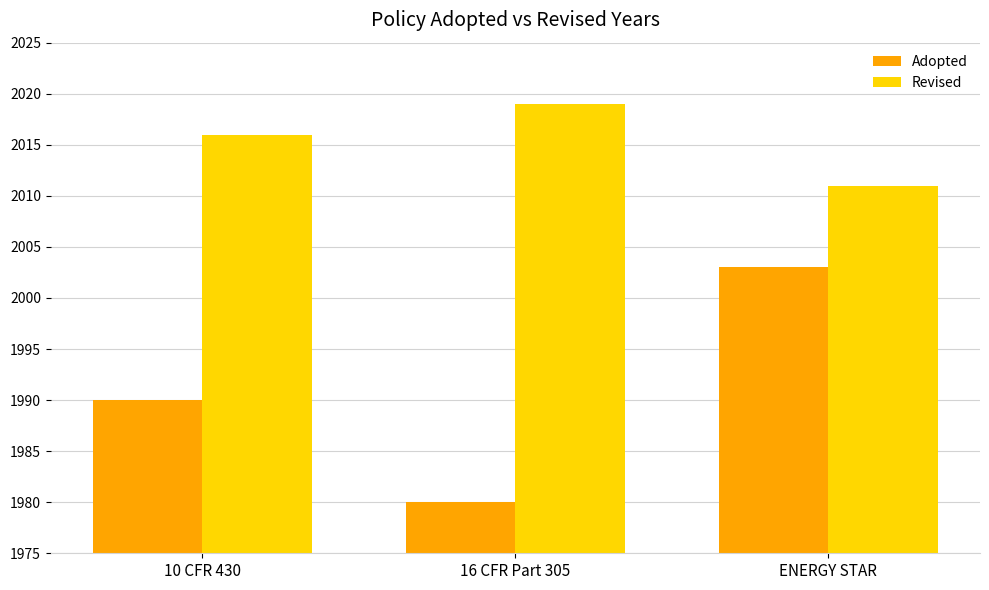

Which series has the widest spread of values?

Adopted